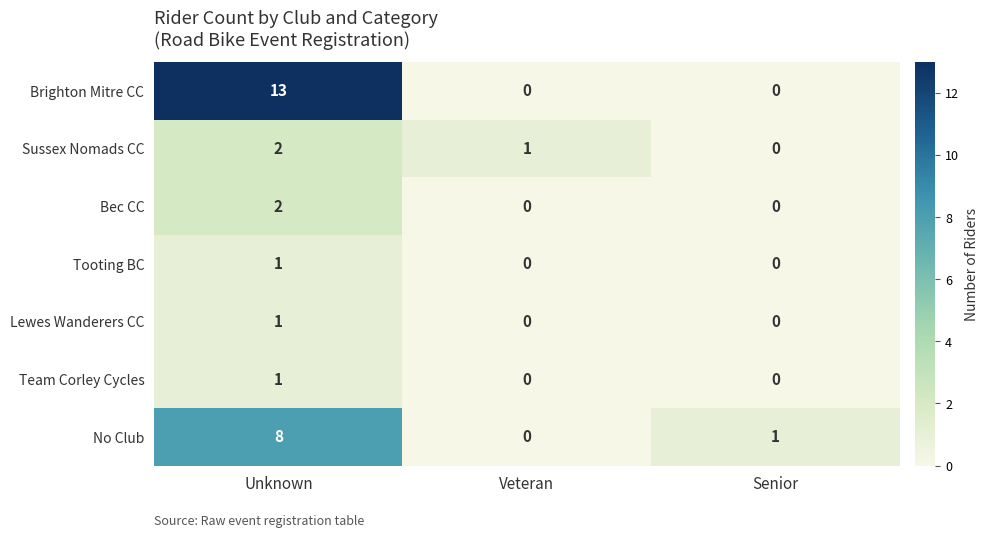

Reading left to right, what are all the values shown in this chart?

Brighton Mitre CC: 13	0	0
Sussex Nomads CC: 2	1	0
Bec CC: 2	0	0
Tooting BC: 1	0	0
Lewes Wanderers CC: 1	0	0
Team Corley Cycles: 1	0	0
No Club: 8	0	1